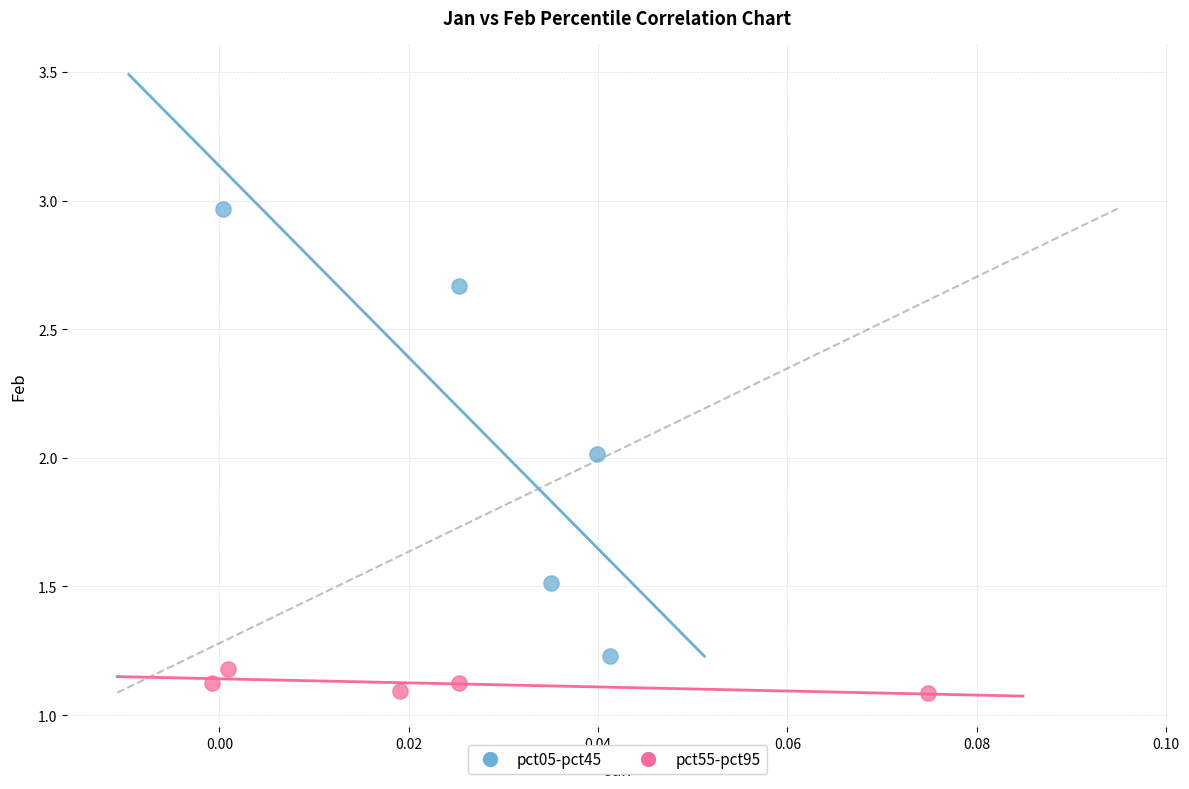

Which series has the widest spread of Y values?

pct05-pct45